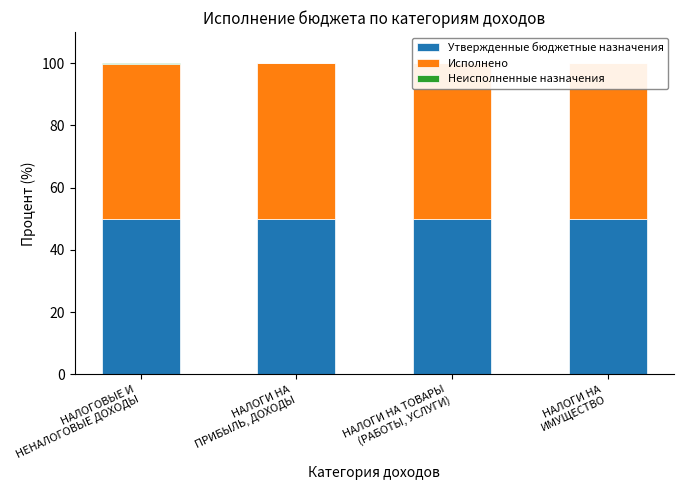

What is the sum of all Исполнено values?

199.9